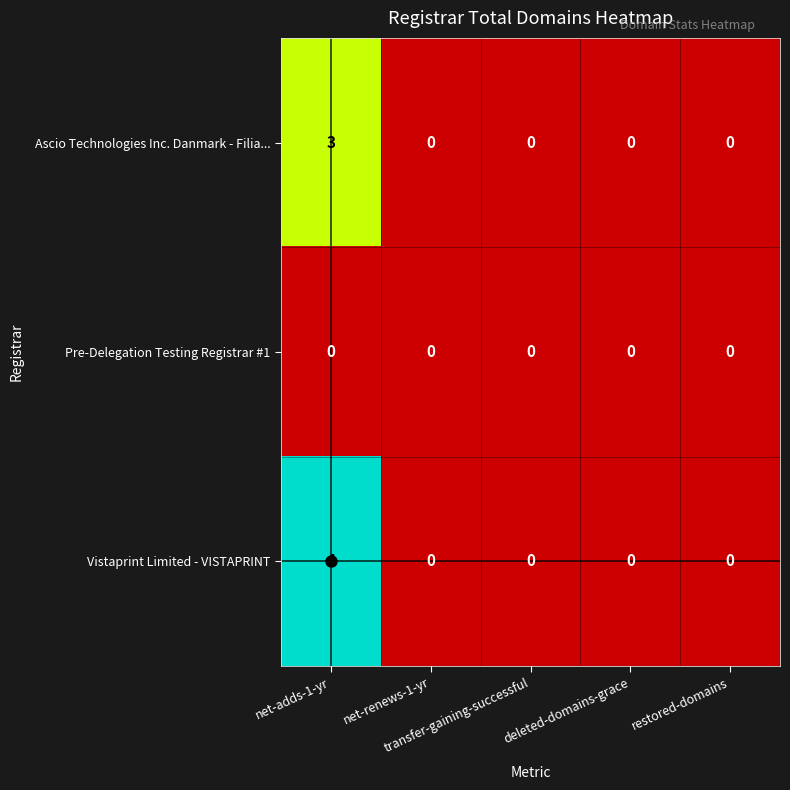

Which series has the largest total across all categories?

Vistaprint Limited - VISTAPRINT